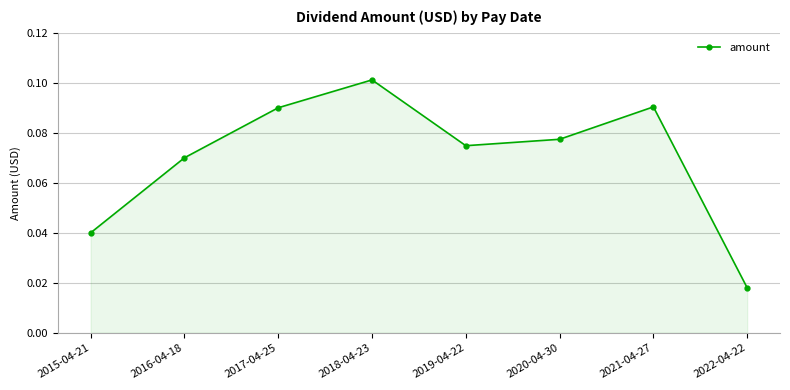

Which category has the lowest value across all series?

2022-04-22